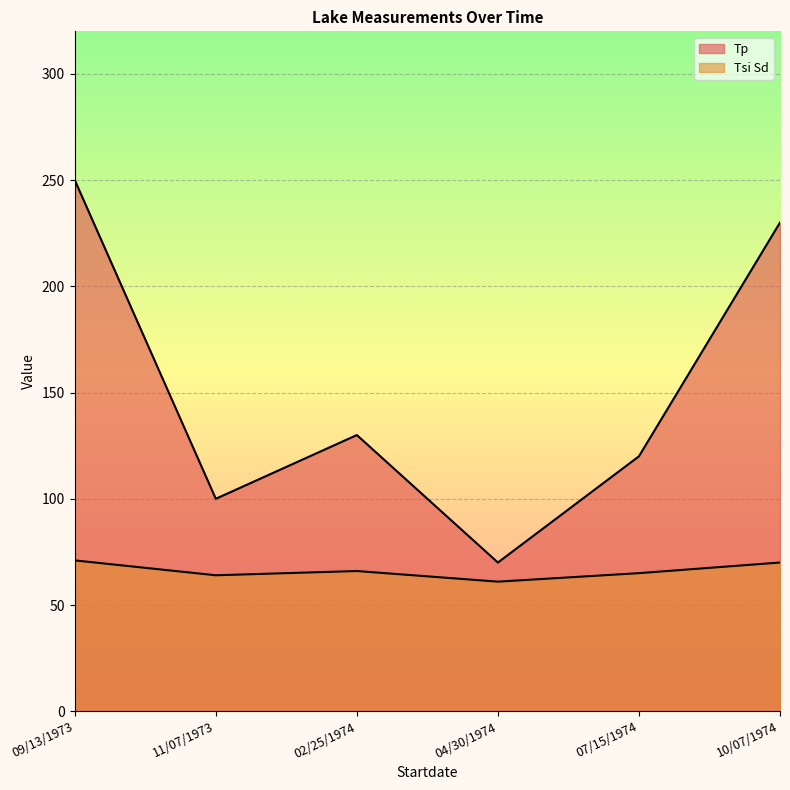

Is the value of Tsi Sd at 11/07/1973 greater than the value of Tp at 10/07/1974?

No